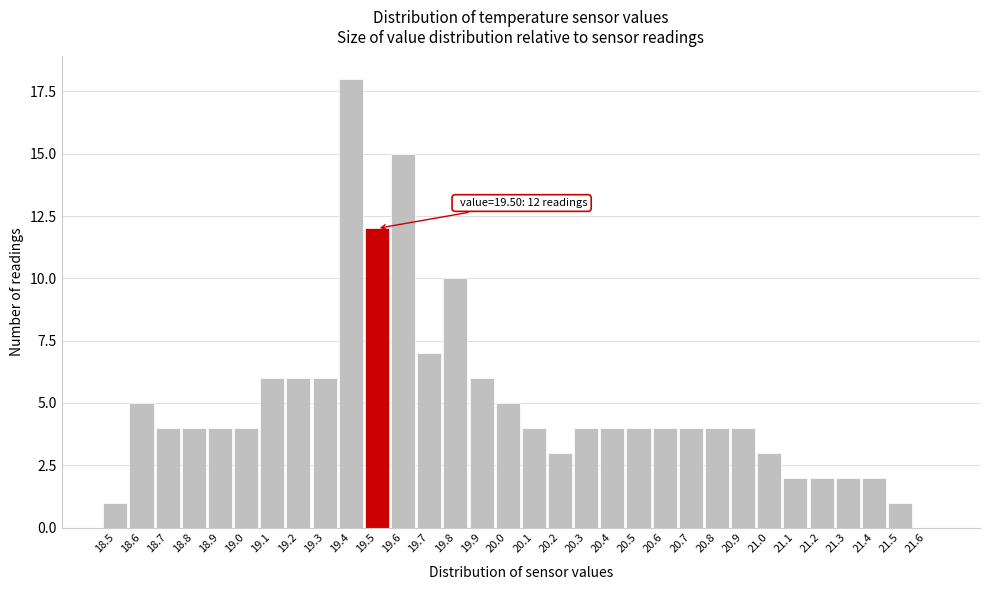

The chart shows a value of 4 at 20.3. True or false?

True